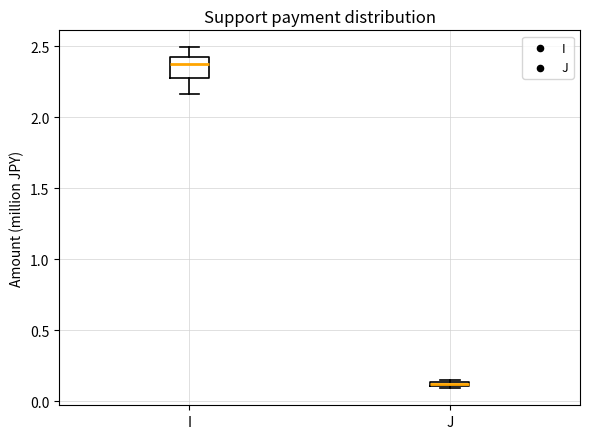

Where is the lower edge of the box for J on the y-axis? The values are not printed on the chart, so give them approximately, as read against the axis.

0.10